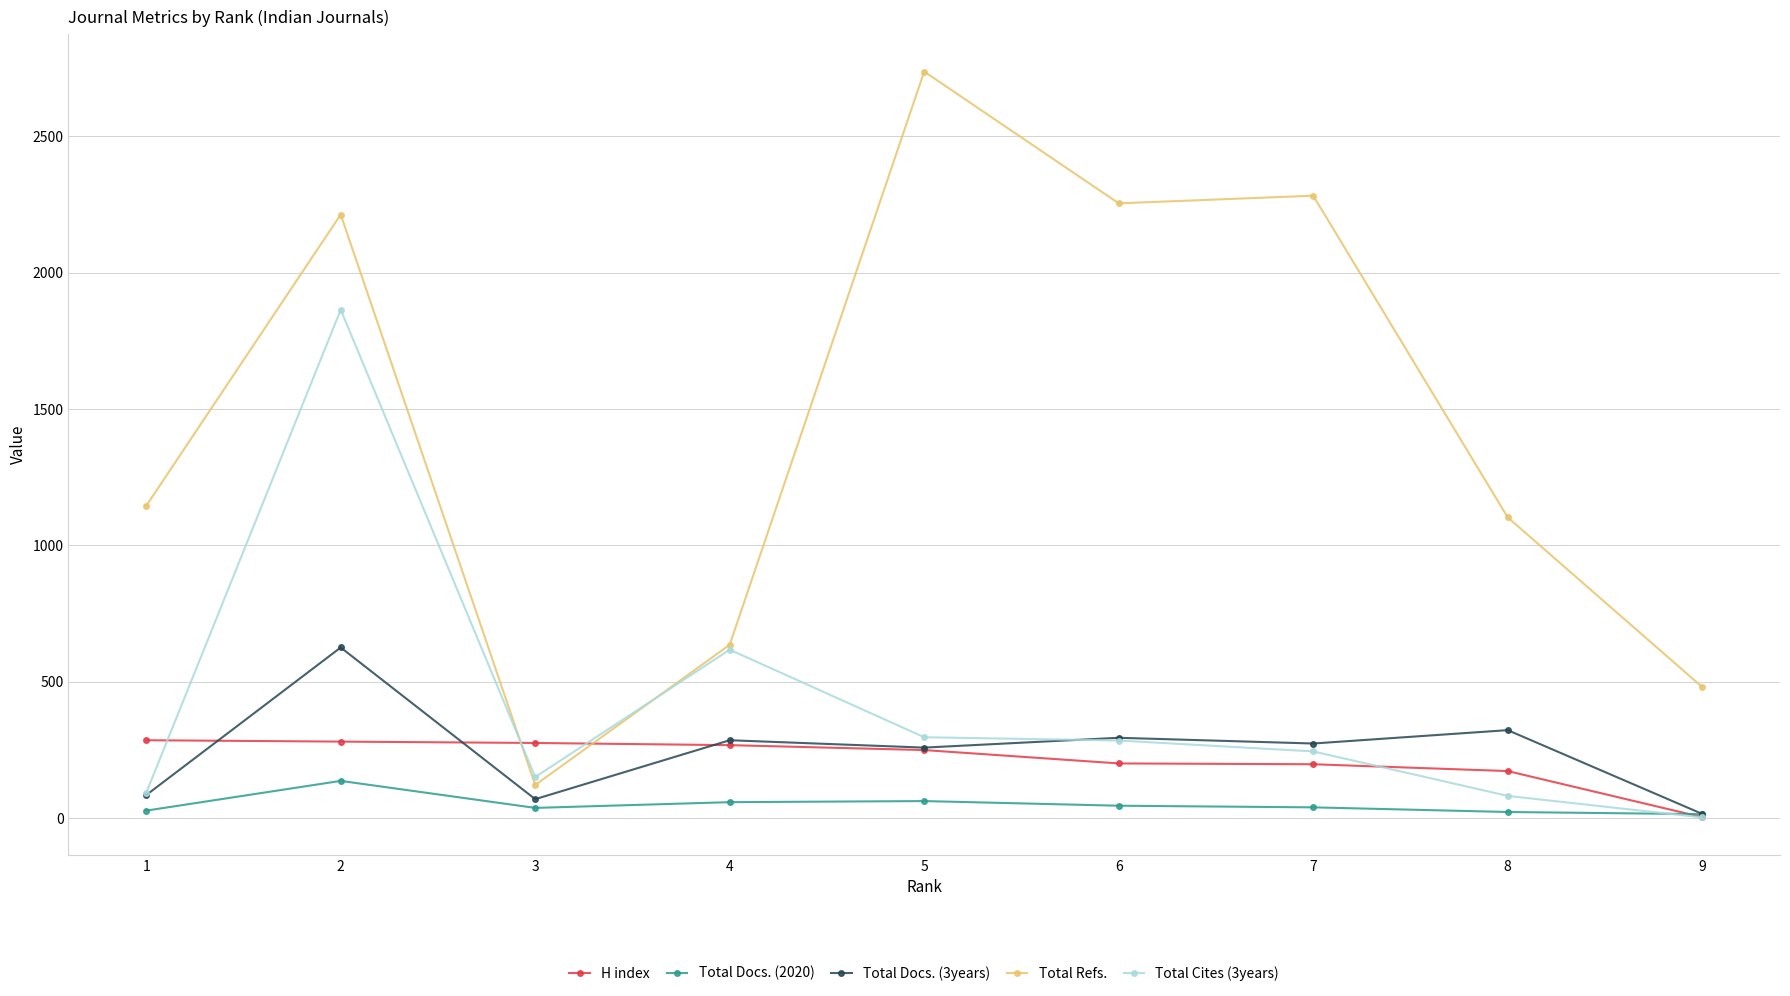

True or false: Total Refs. has more than 0 interior local peaks.

True